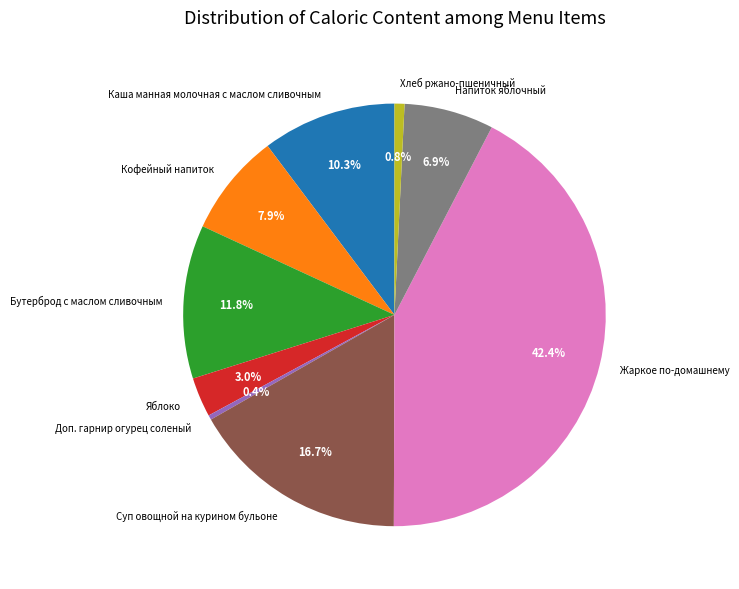

The Яблоко slice represents 3% of the pie. True or false?

True